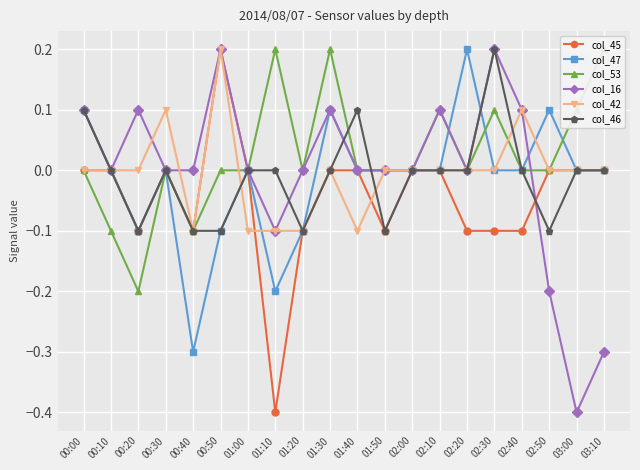

List the series in order of their peak value, highest first.

col_45, col_47, col_53, col_16, col_42, col_46